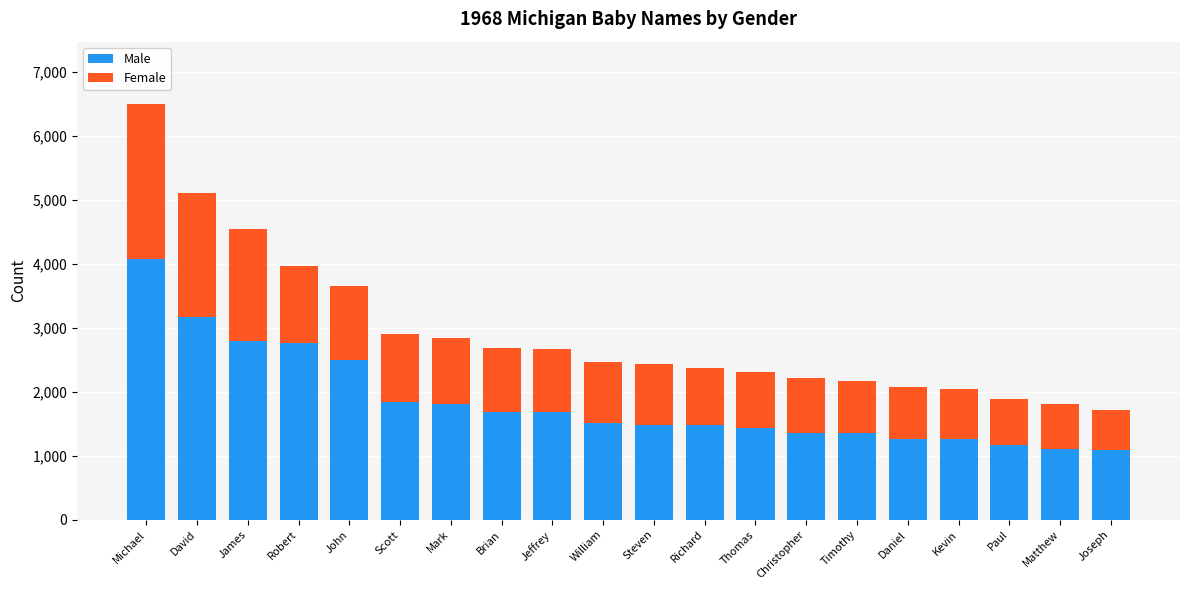

At which category is the sum across all series the highest?

Michael